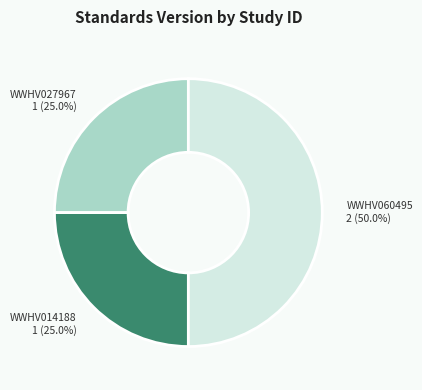

How many slices are in this pie chart?

3